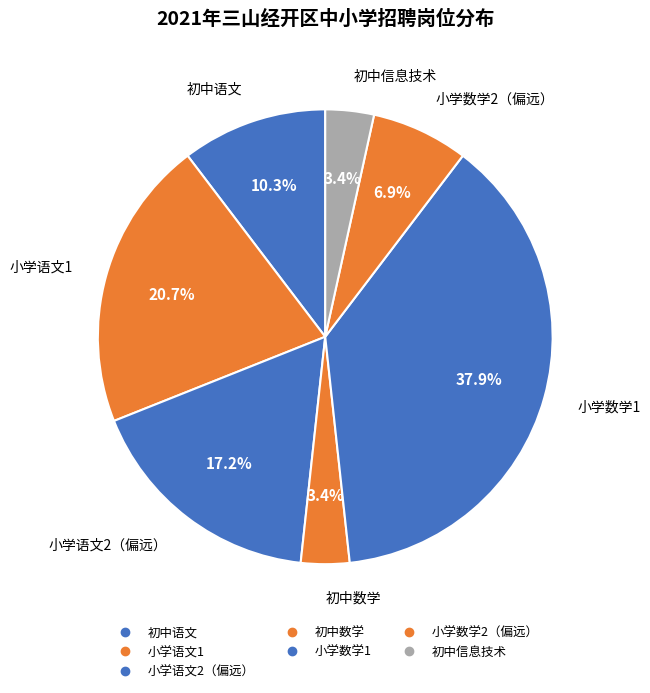

To the nearest percent, what is the combined percentage of 初中数学 and 初中语文?

14%